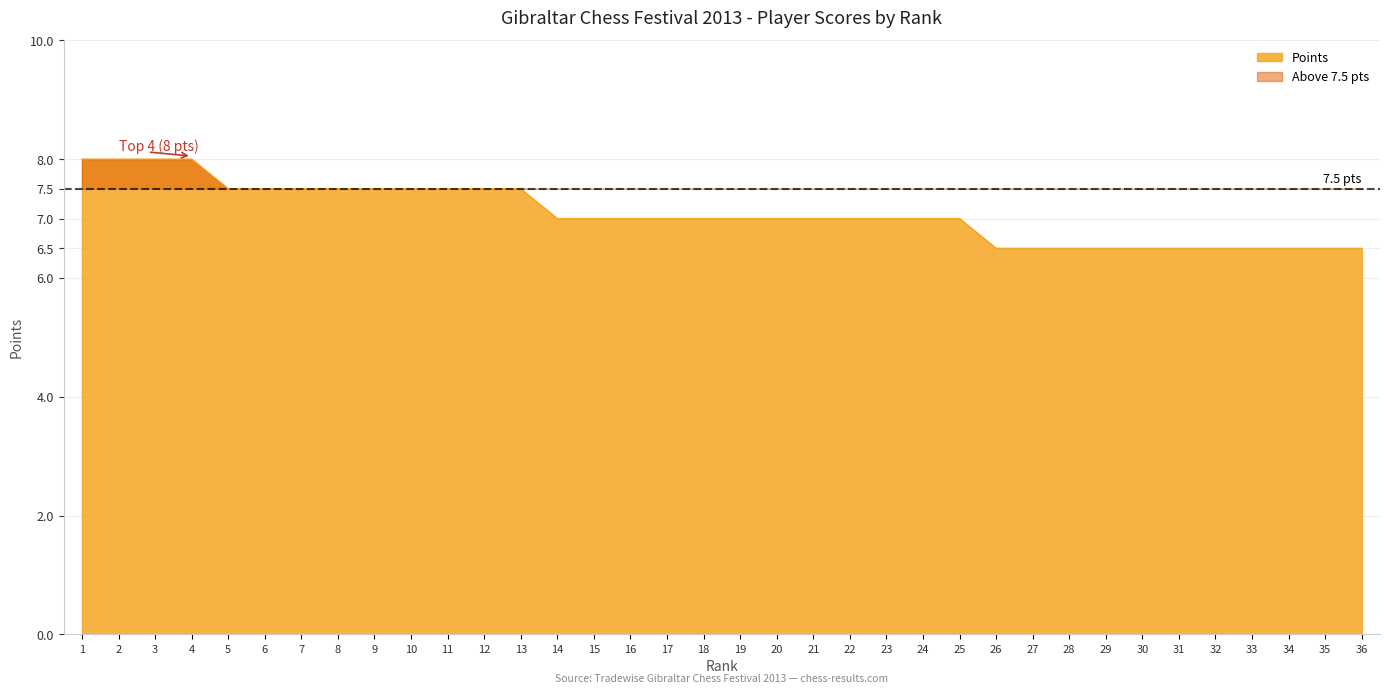

Reading left to right, transcribe all the data shown in this chart.

1=8.0	2=8.0	3=8.0	4=8.0	5=7.5	6=7.5	7=7.5	8=7.5	9=7.5	10=7.5	11=7.5	12=7.5	13=7.5	14=7.0	15=7.0	16=7.0	17=7.0	18=7.0	19=7.0	20=7.0	21=7.0	22=7.0	23=7.0	24=7.0	25=7.0	26=6.5	27=6.5	28=6.5	29=6.5	30=6.5	31=6.5	32=6.5	33=6.5	34=6.5	35=6.5	36=6.5